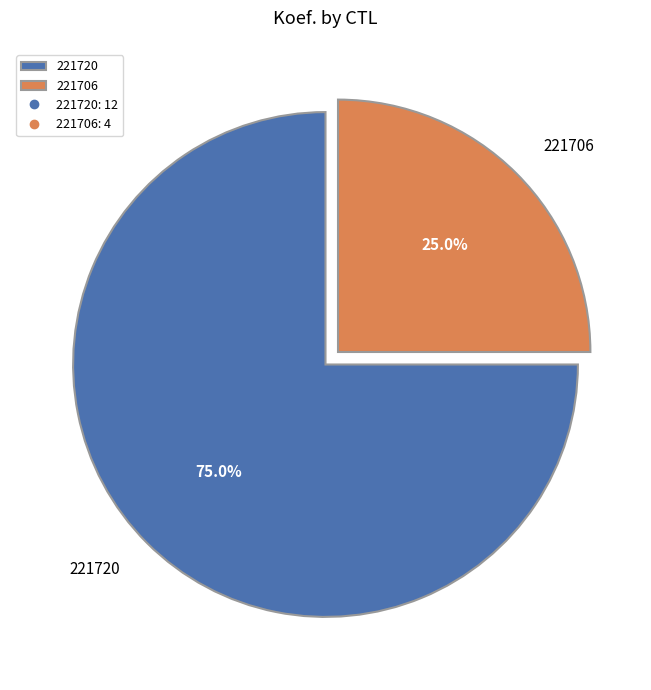

Does any single category account for the majority?

Yes